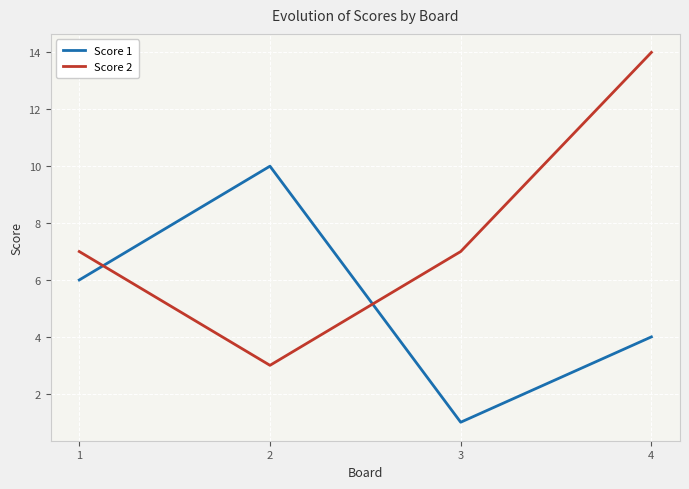

What is the sum of all Score 1 values?

21